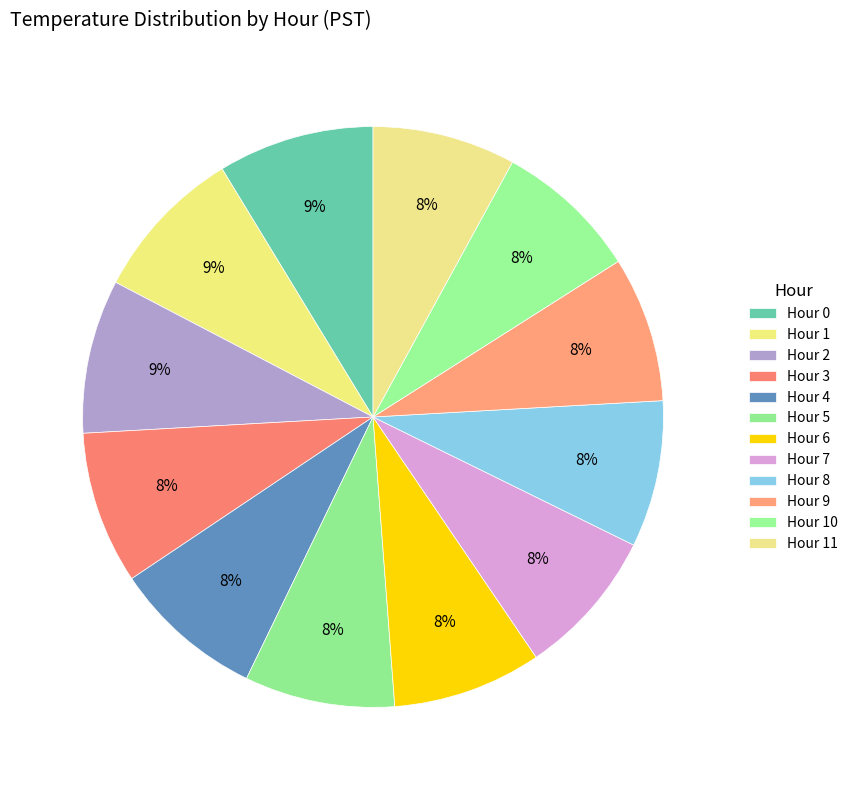

Count the number of slices in the pie.

12